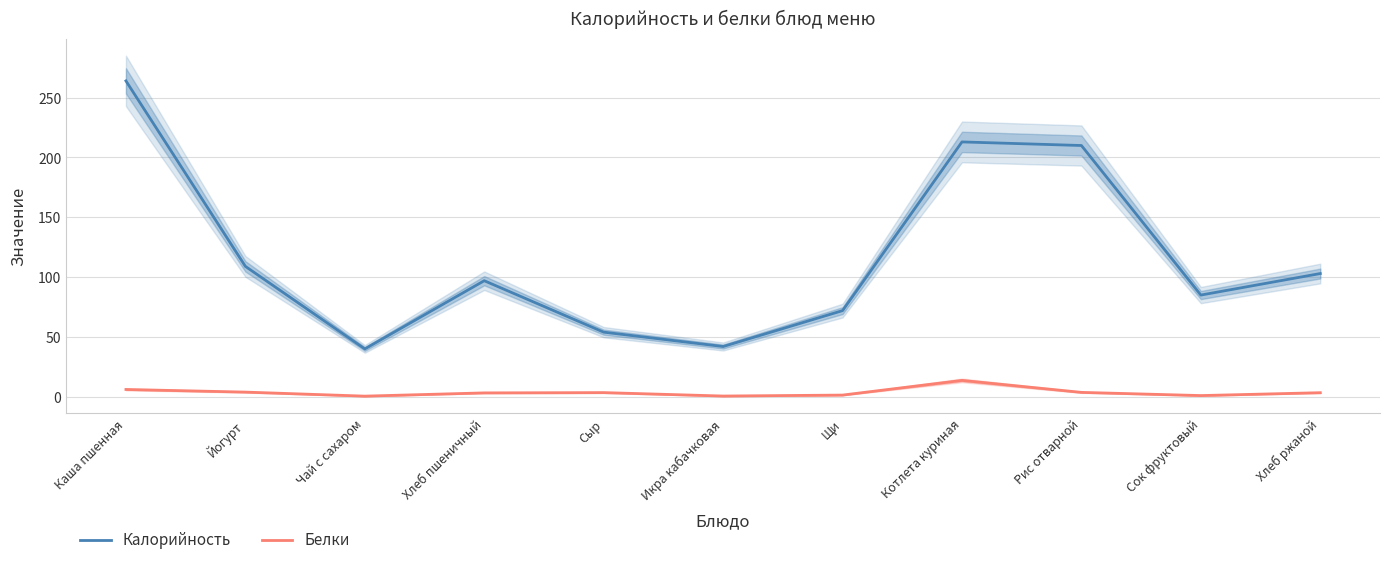

How many lines are shown in the chart?

2